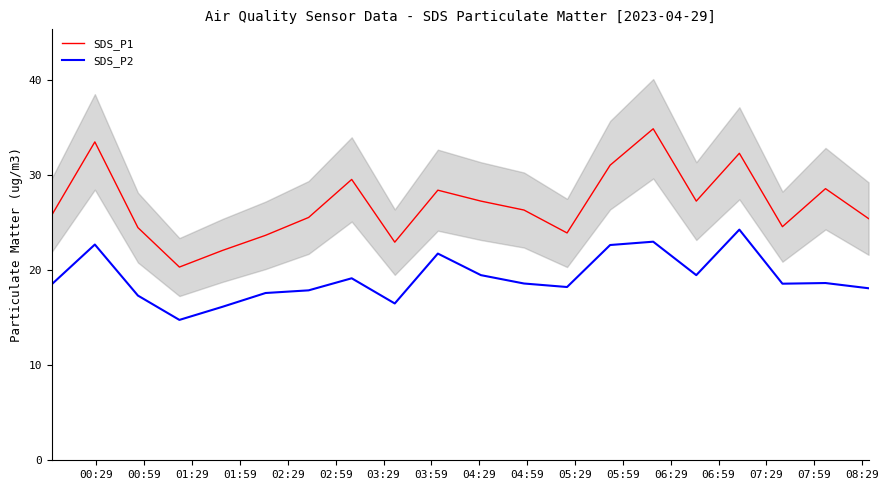

True or false: SDS_P1 and SDS_P2 intersect in this chart.

False